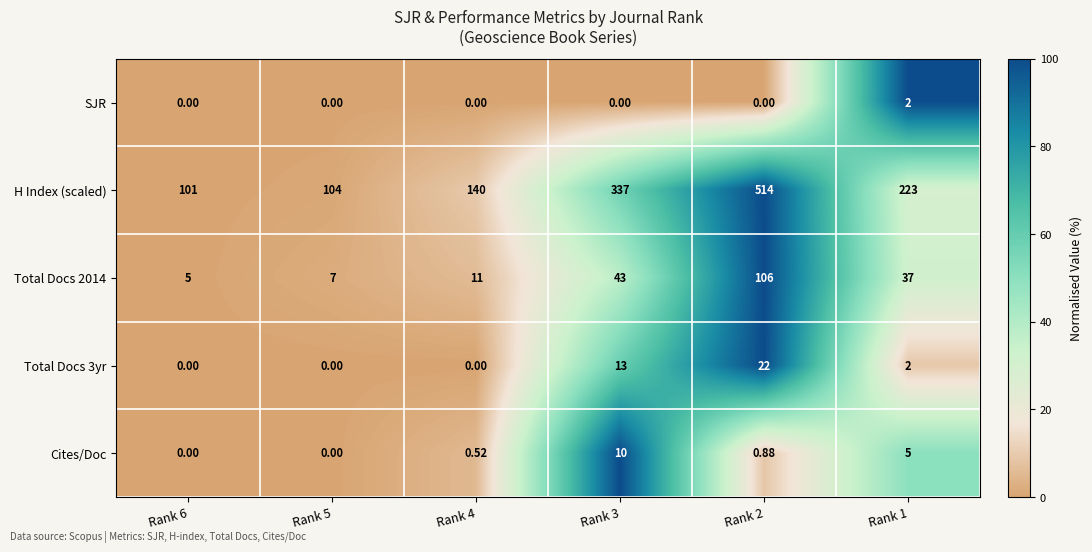

Which series has the widest spread of values?

H Index (scaled)